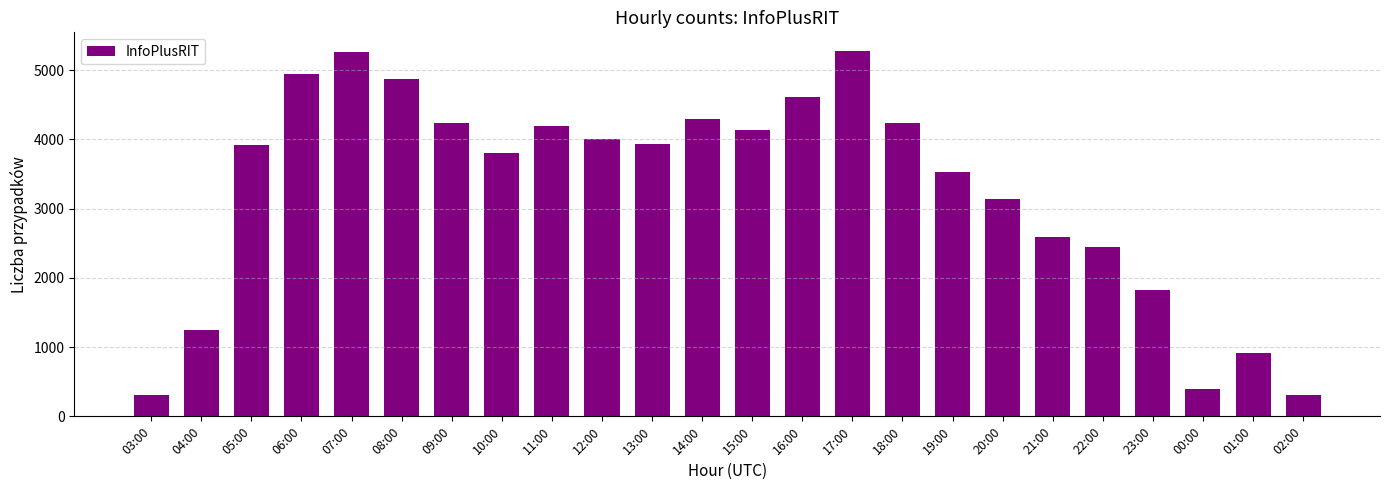

What is the value of the 23rd bar from the left?

908